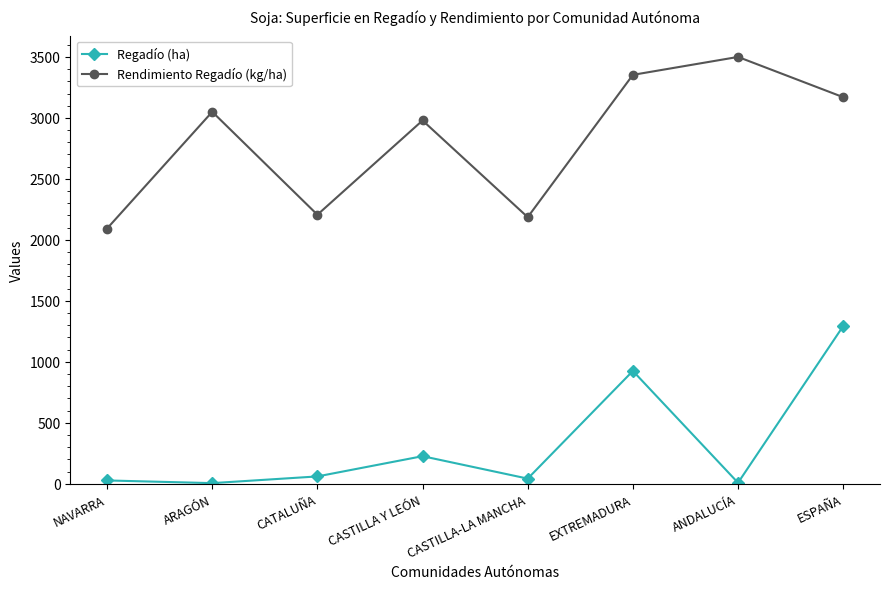

True or false: Rendimiento Regadío (kg/ha) and Regadío (ha) cross at least once.

False